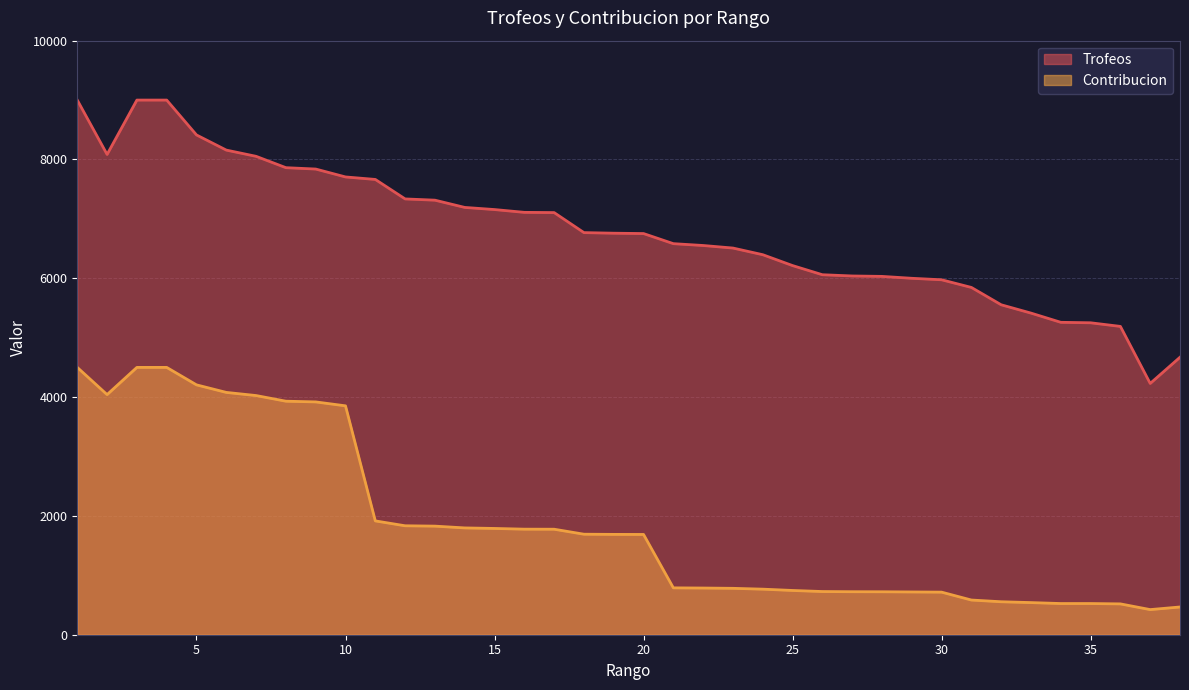

How many lines are shown in the chart?

2